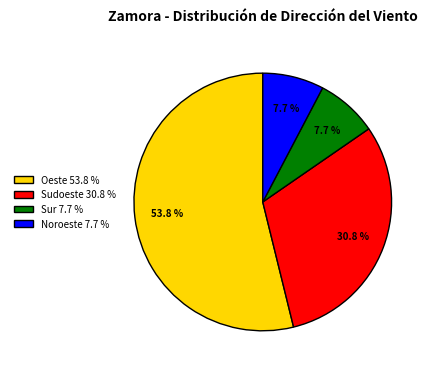

Is there a majority slice in this chart?

Yes